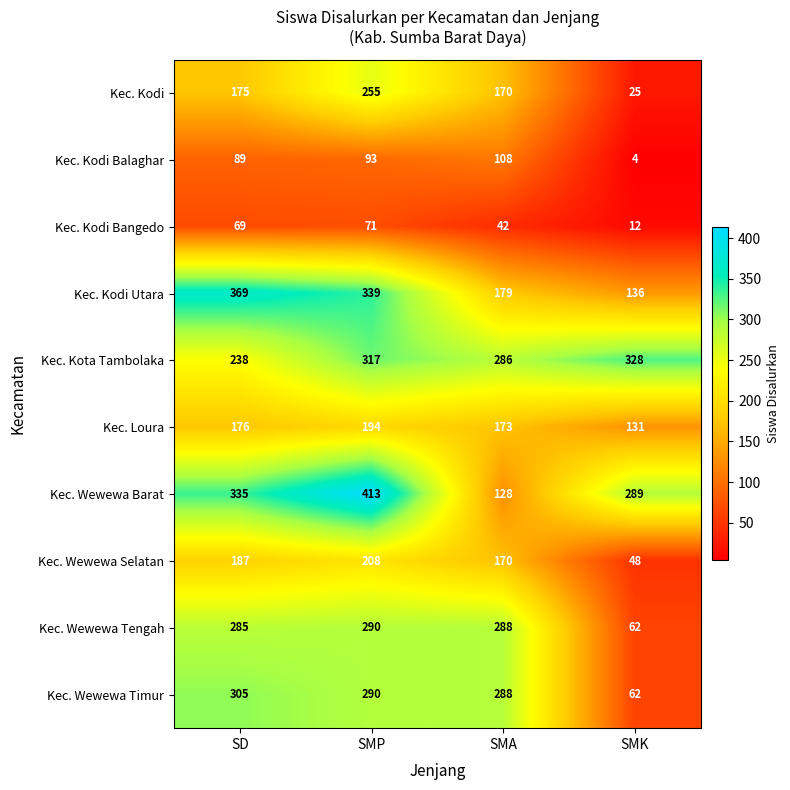

Which series changed the most between SD and SMA?

Kec. Wewewa Barat